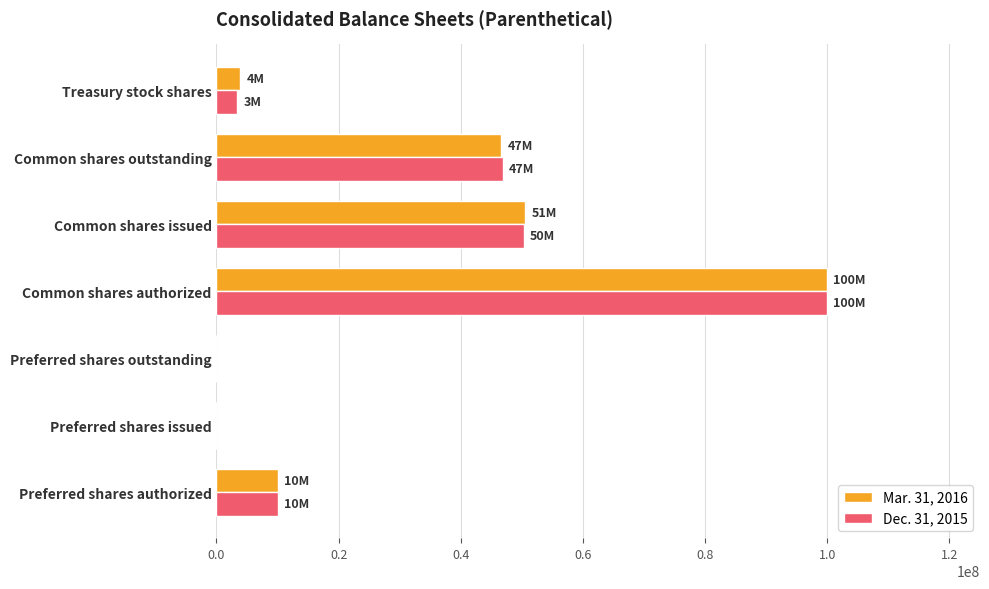

The value of Dec. 31, 2015 at Common shares outstanding is 46877000. True or false?

True